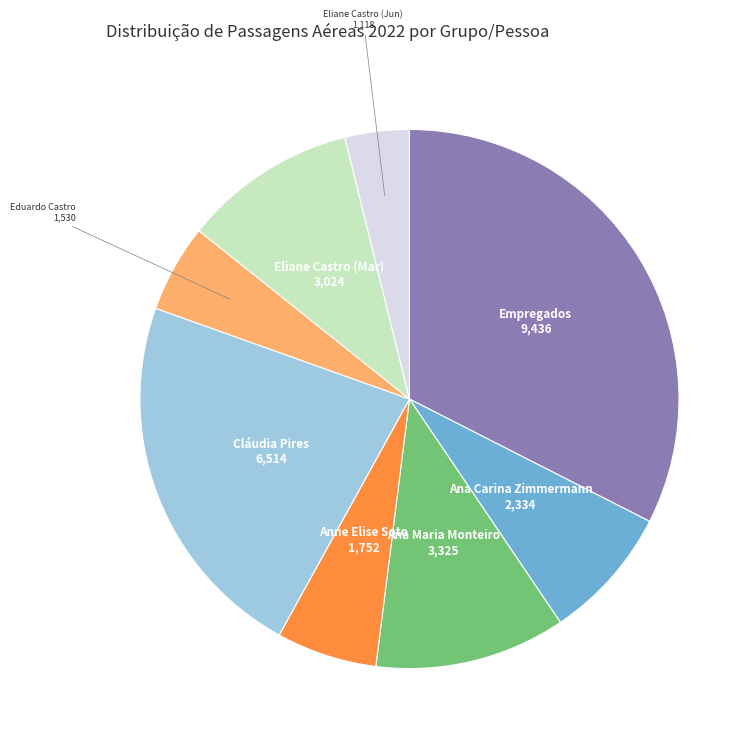

Is there a majority slice in this chart?

No